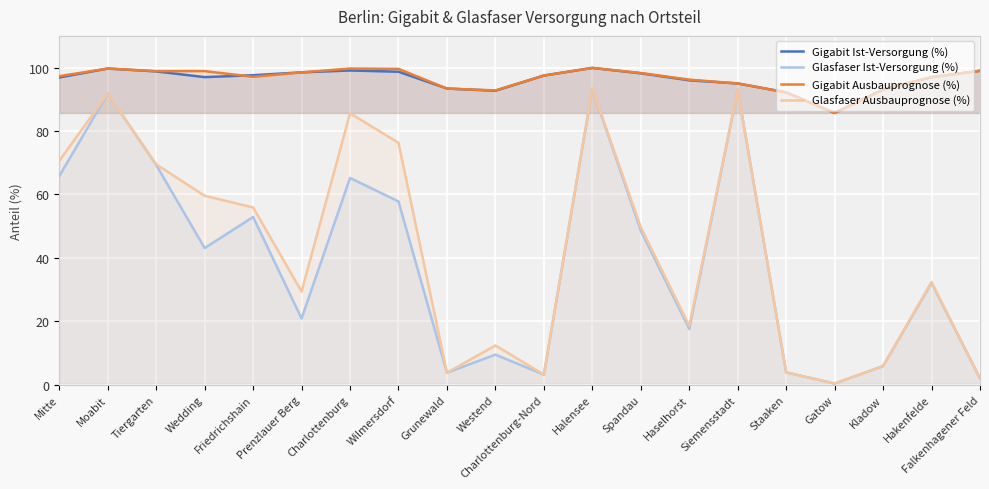

Reading right to left, what are all the values shown in this chart?

Gigabit Ist-Versorgung (%): 99.0	97.0	93.1	85.7	92.2	95.0	96.0	98.2	99.9	97.5	92.7	93.4	98.7	99.1	98.5	97.6	97.0	98.8	99.7	96.9
Glasfaser Ist-Versorgung (%): 2.0	32.1	5.9	0.4	3.9	93.0	17.6	48.6	93.3	3.2	9.5	3.8	57.8	65.2	20.9	52.9	43.1	69.3	91.8	65.8
Gigabit Ausbauprognose (%): 99.0	97.0	93.1	85.7	92.2	95.0	96.2	98.3	99.9	97.5	92.8	93.4	99.6	99.7	98.5	97.1	98.9	98.9	99.7	97.3
Glasfaser Ausbauprognose (%): 2.0	32.4	5.9	0.4	3.9	93.0	18.6	49.7	93.4	3.2	12.4	3.8	76.3	85.6	29.4	55.9	59.6	69.5	91.8	70.6